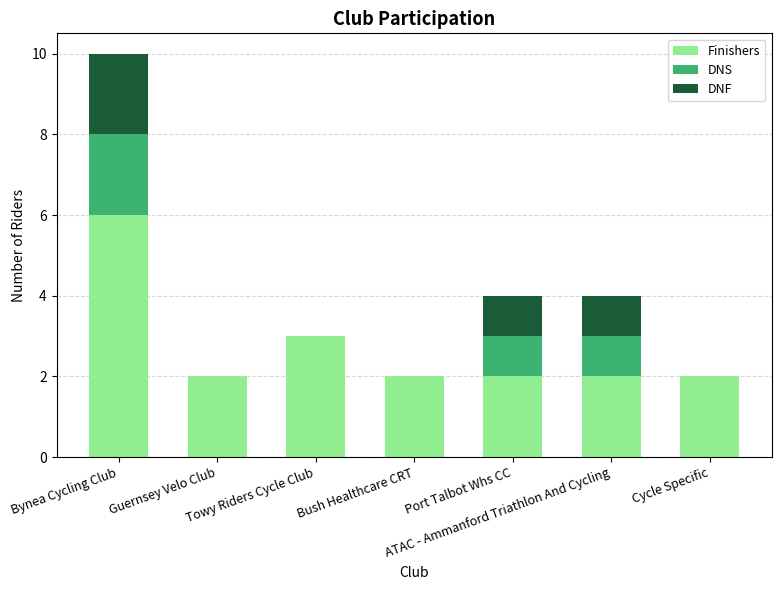

How many data points does each series have?

7